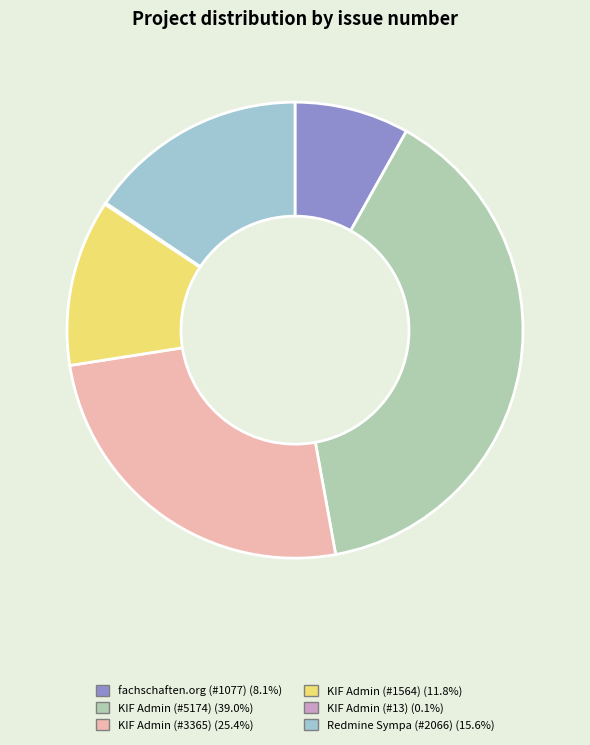

Does any single category account for the majority?

No